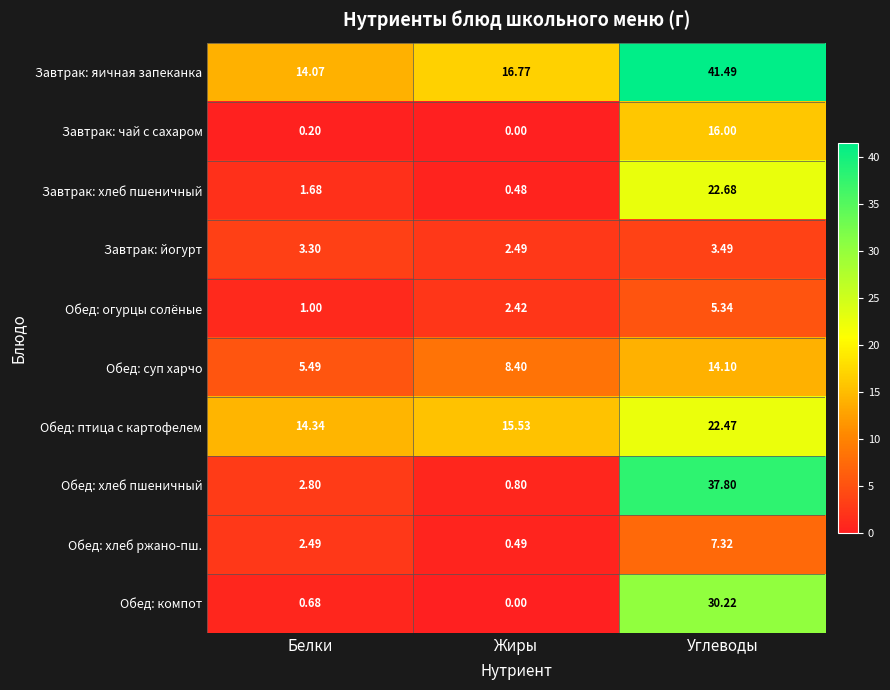

At which category is the sum across all series the highest?

Углеводы